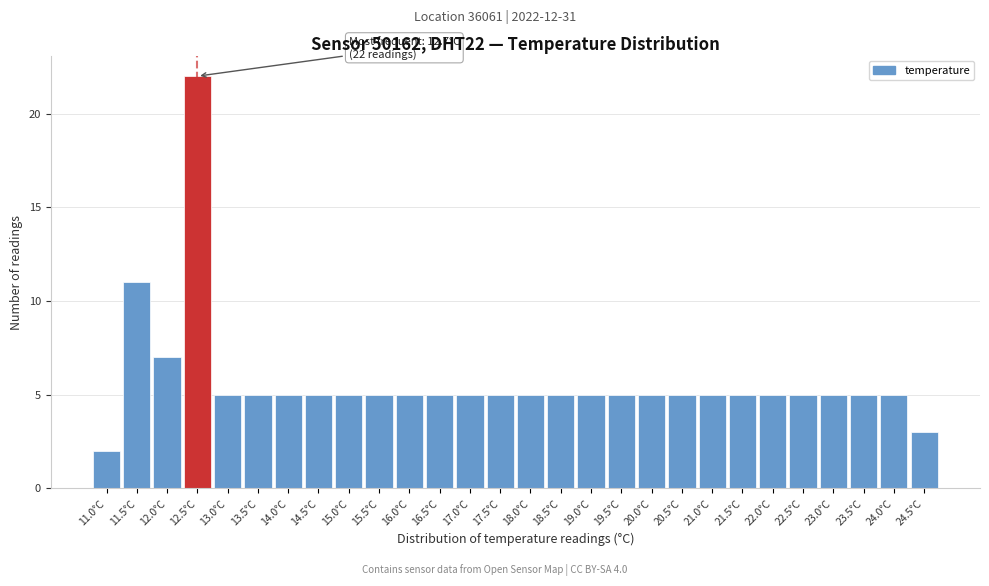

Reading left to right, extract all data points from this chart.

11.0°C=2	11.5°C=11	12.0°C=7	12.5°C=22	13.0°C=5	13.5°C=5	14.0°C=5	14.5°C=5	15.0°C=5	15.5°C=5	16.0°C=5	16.5°C=5	17.0°C=5	17.5°C=5	18.0°C=5	18.5°C=5	19.0°C=5	19.5°C=5	20.0°C=5	20.5°C=5	21.0°C=5	21.5°C=5	22.0°C=5	22.5°C=5	23.0°C=5	23.5°C=5	24.0°C=5	24.5°C=3